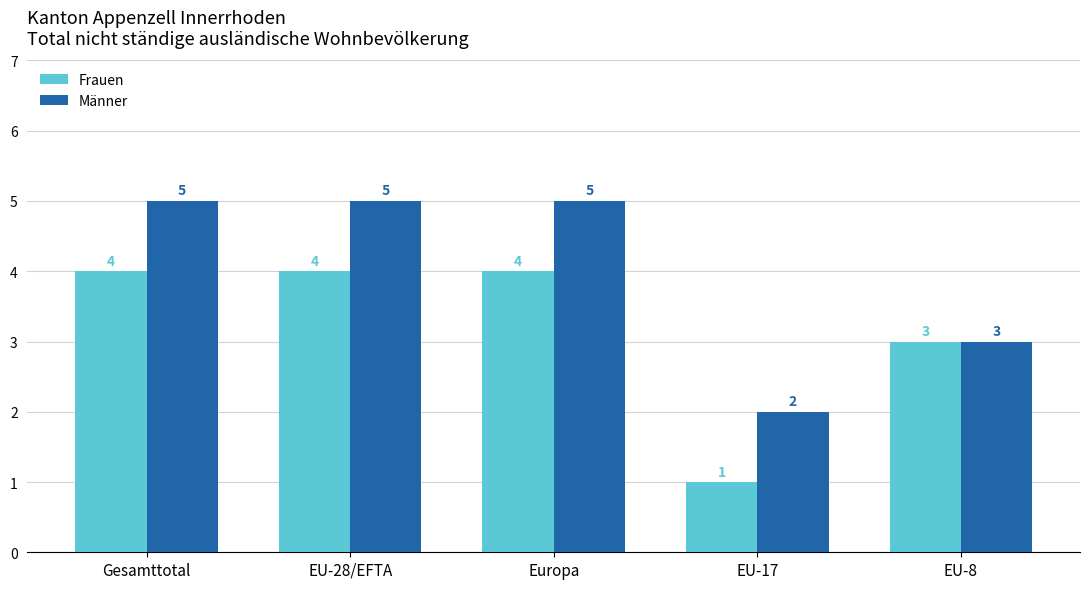

Reading right to left, transcribe all the data shown in this chart.

Frauen: 3	1	4	4	4
Männer: 3	2	5	5	5